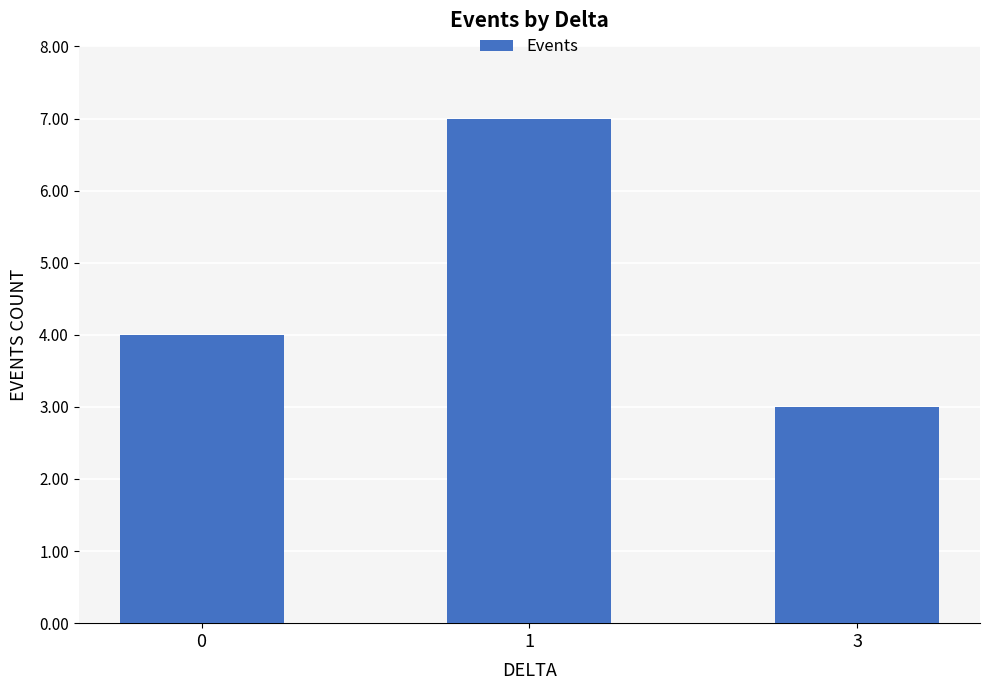

What is the difference between the maximum and minimum values?

4